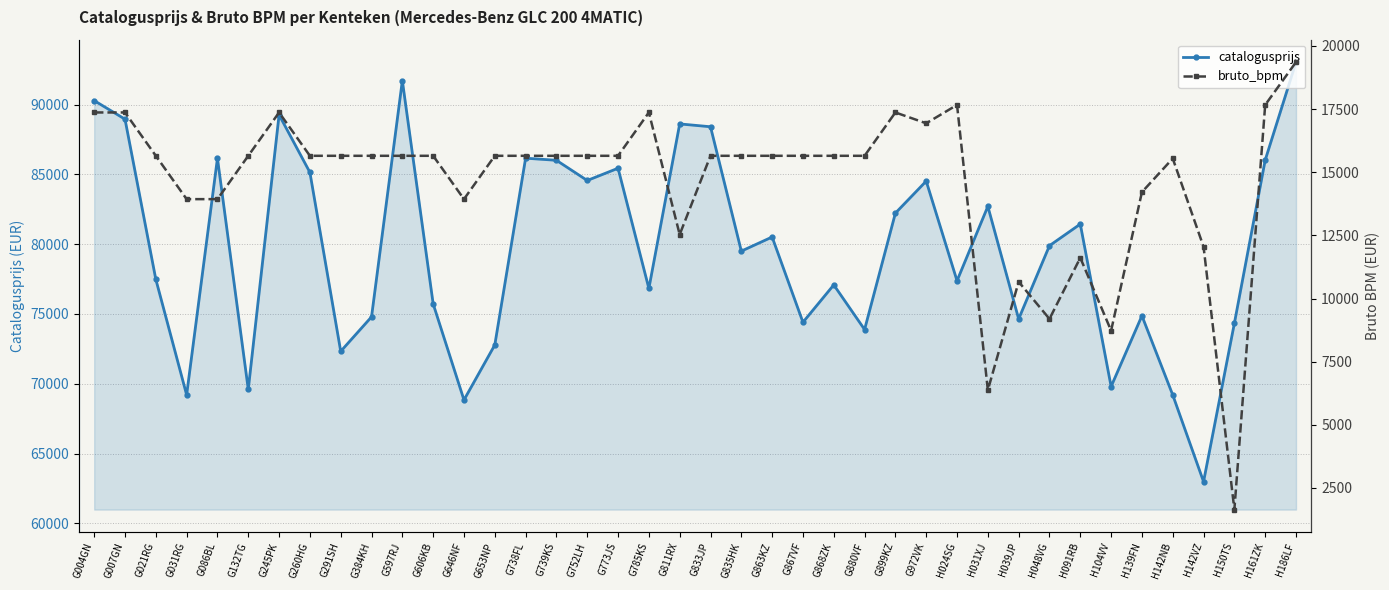

Which category has the lowest value in the catalogusprijs series?

H142VZ